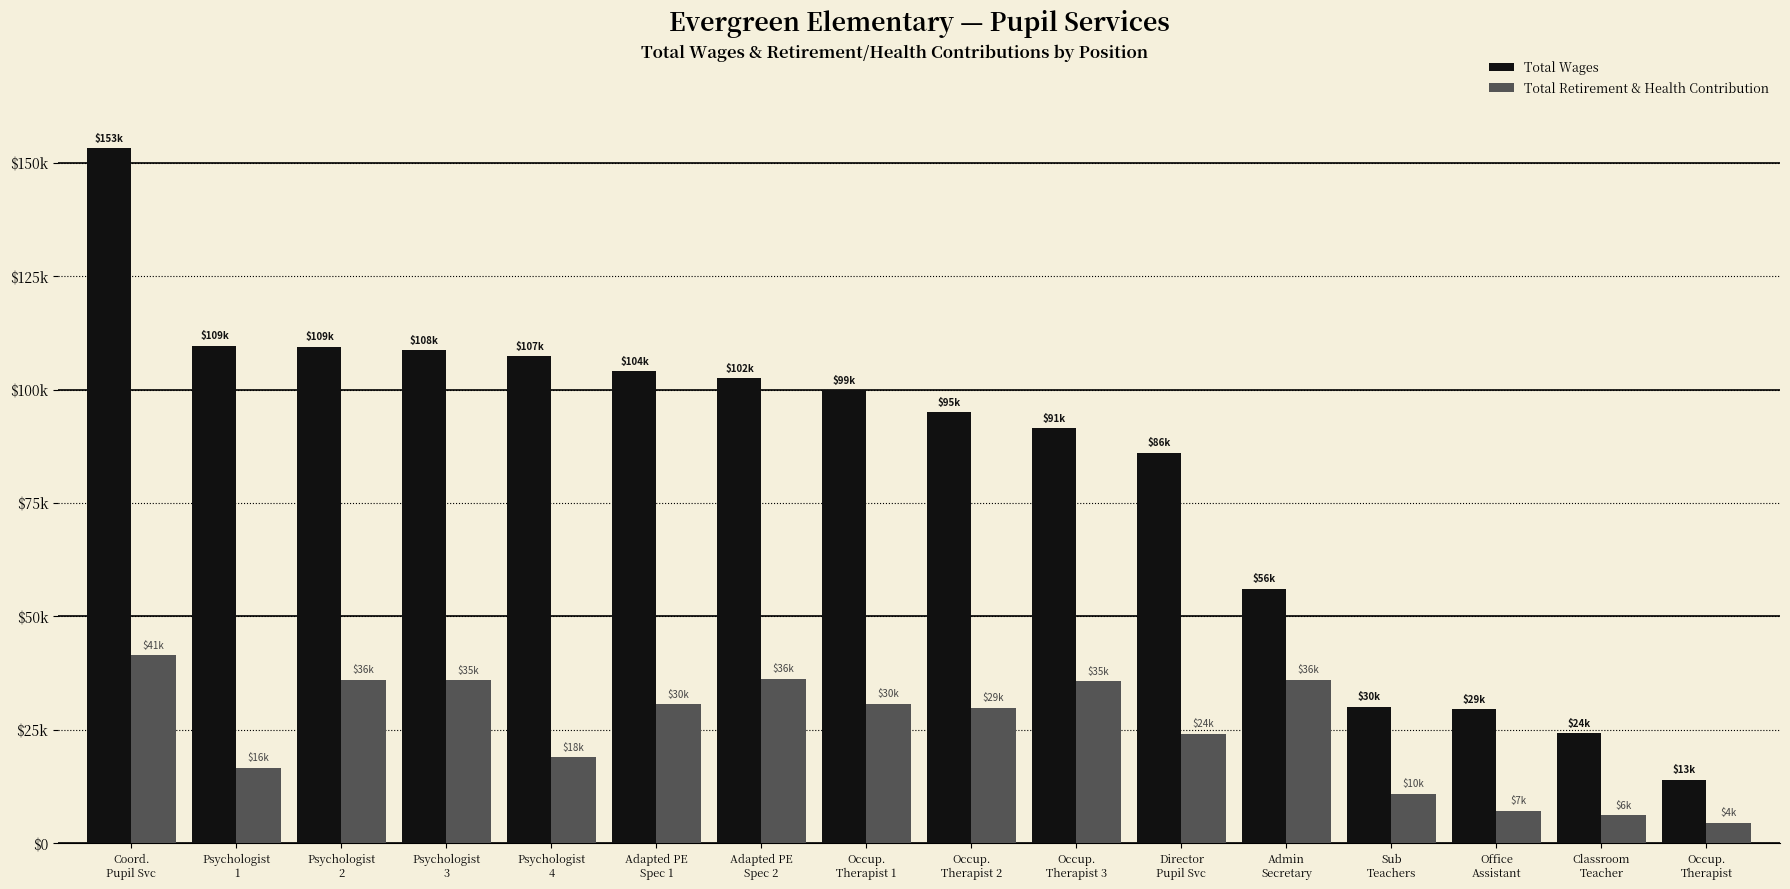

The Total Retirement & Health Contribution series shows 24078 at Director
Pupil Svc. True or false?

True